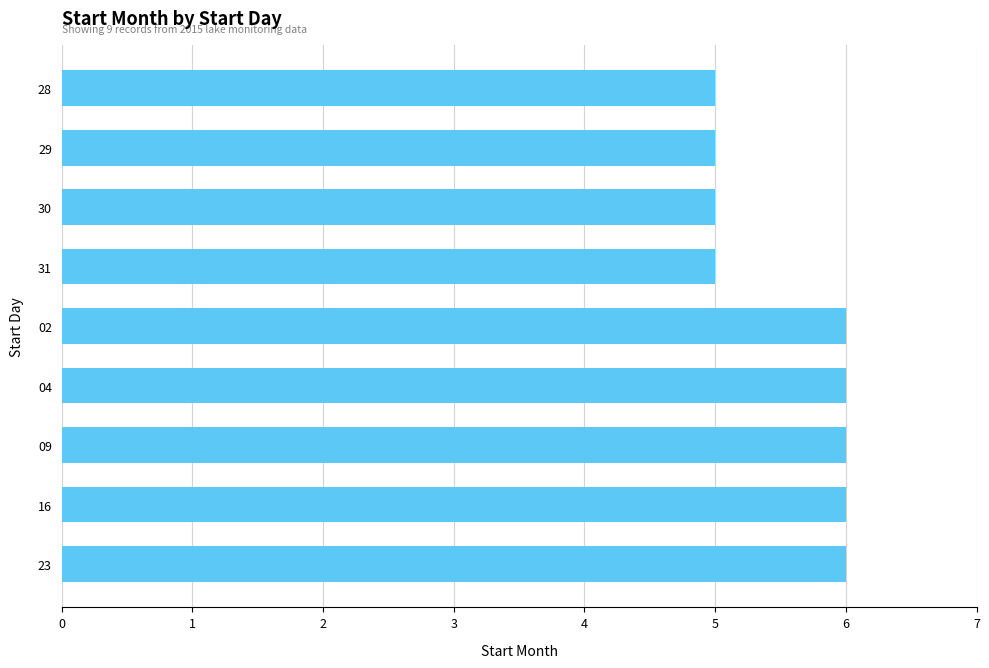

What is the label of the 1st bar from the bottom?

23